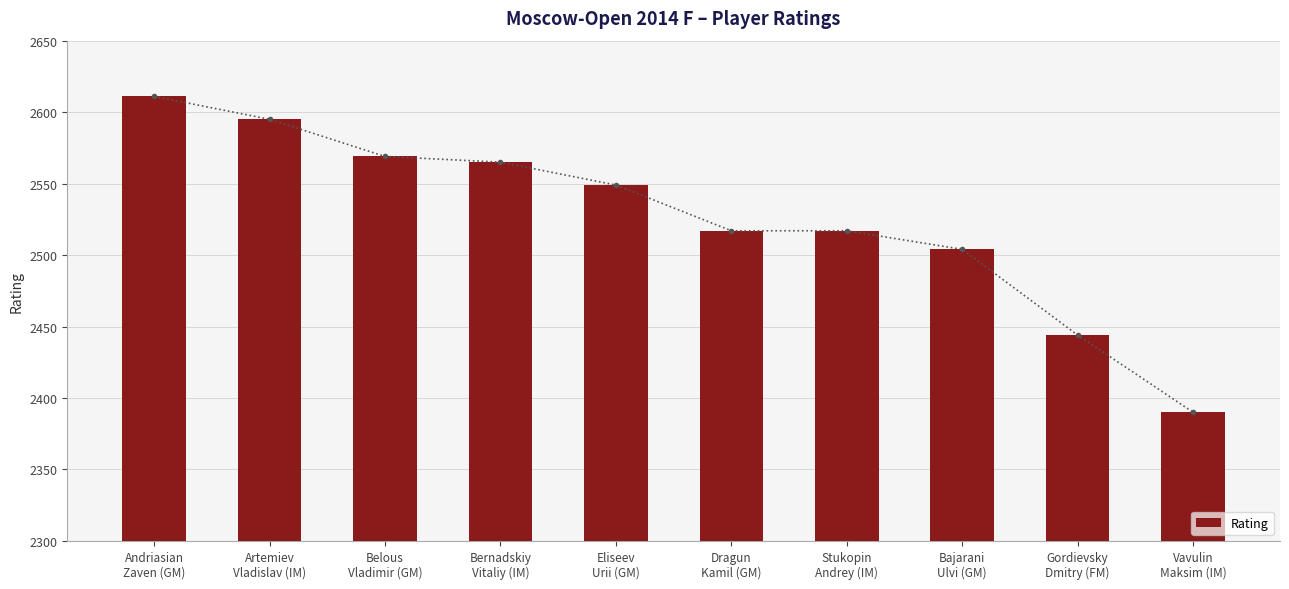

Which label corresponds to the smallest value in the chart?

Vavulin
Maksim (IM)